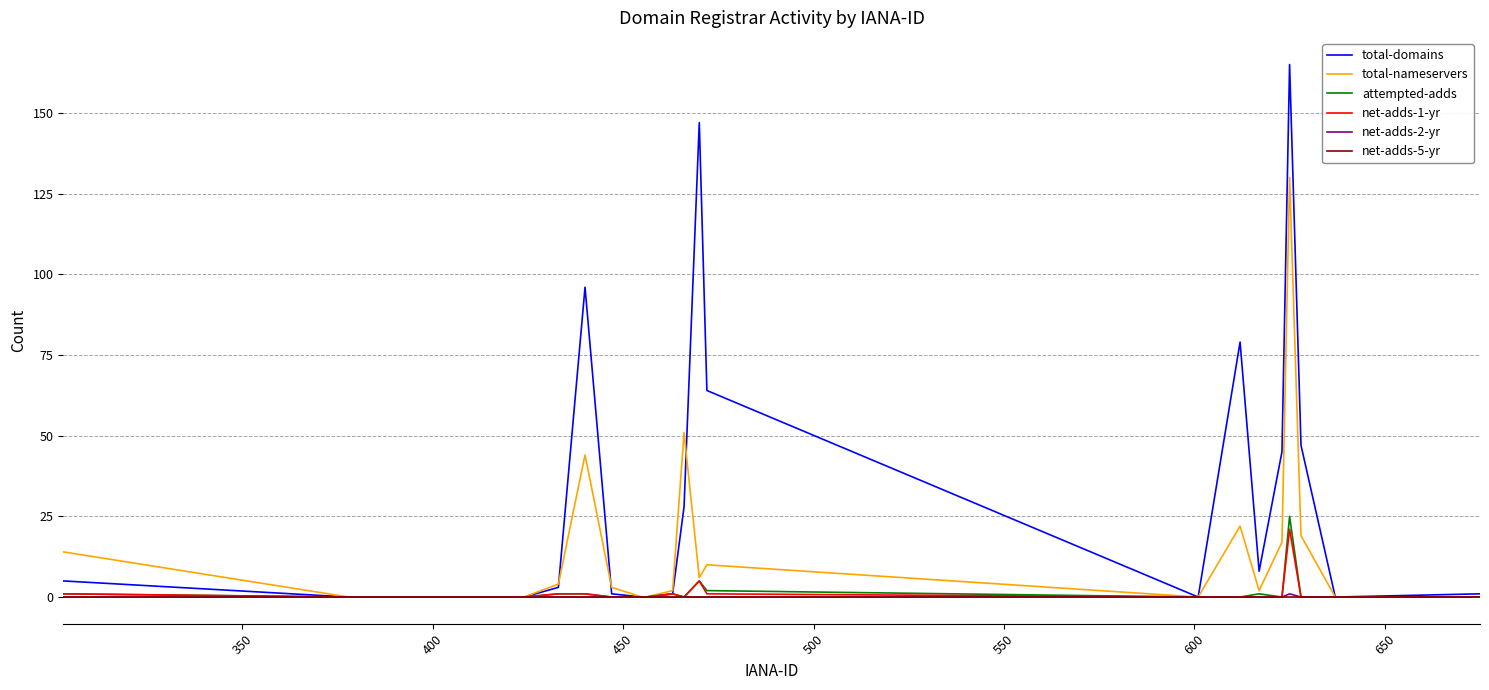

Which series has the largest range (max minus min)?

total-domains